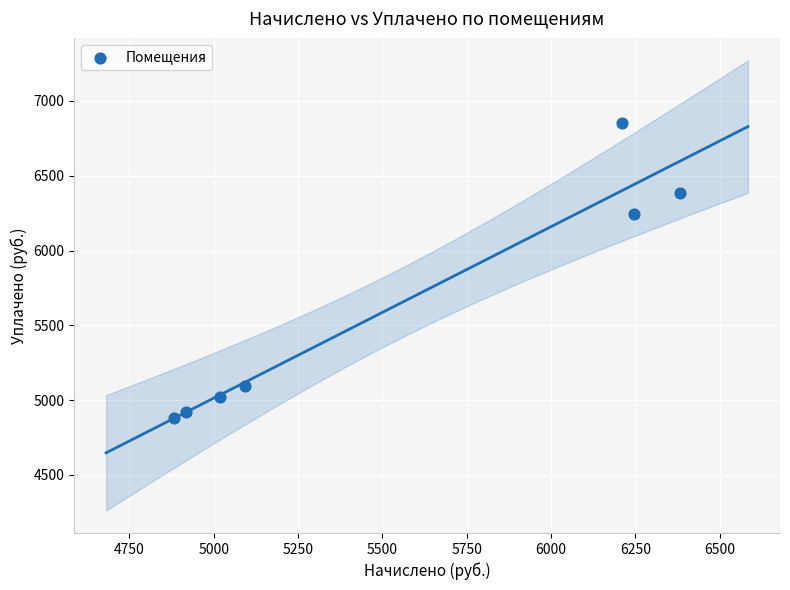

What Y value in the scatter plot is closest to 5865?

6247.3